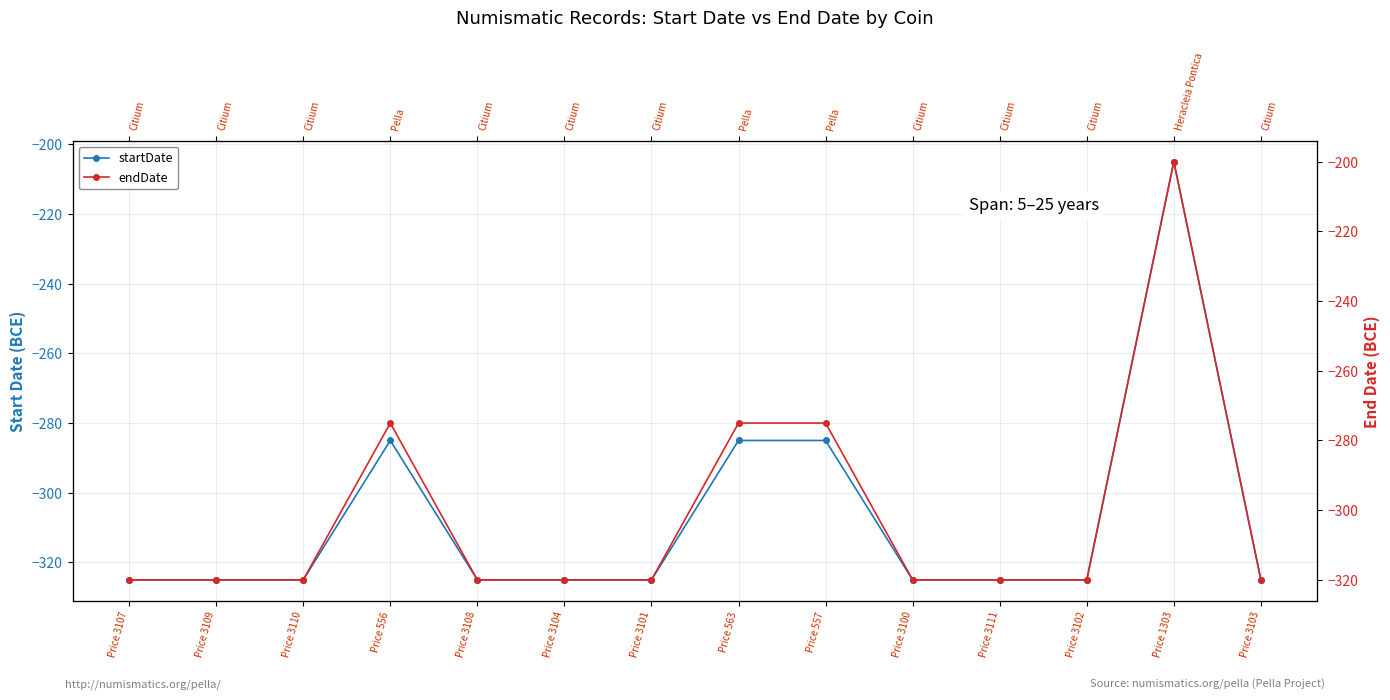

True or false: endDate and startDate cross at least once.

False